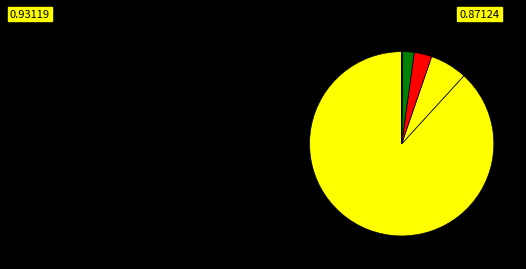

Count the number of slices in the pie.

6